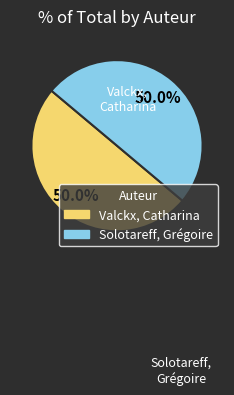

What portion of the pie excludes Solotareff, Grégoire?

50.0%